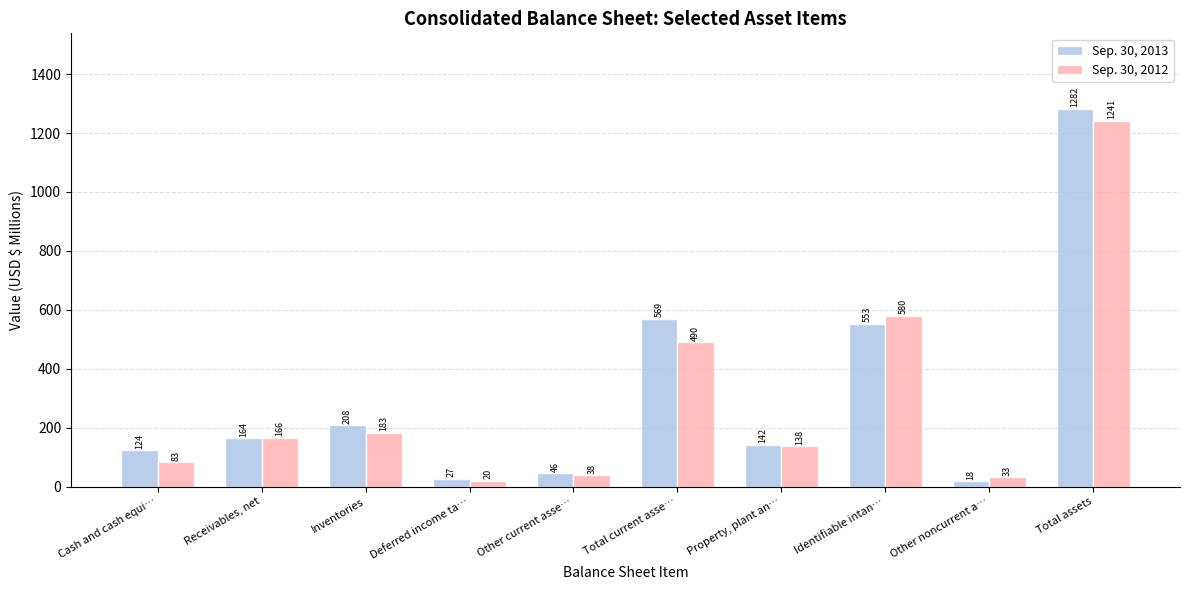

What is the label of the 2nd bar from the left?

Receivables, net